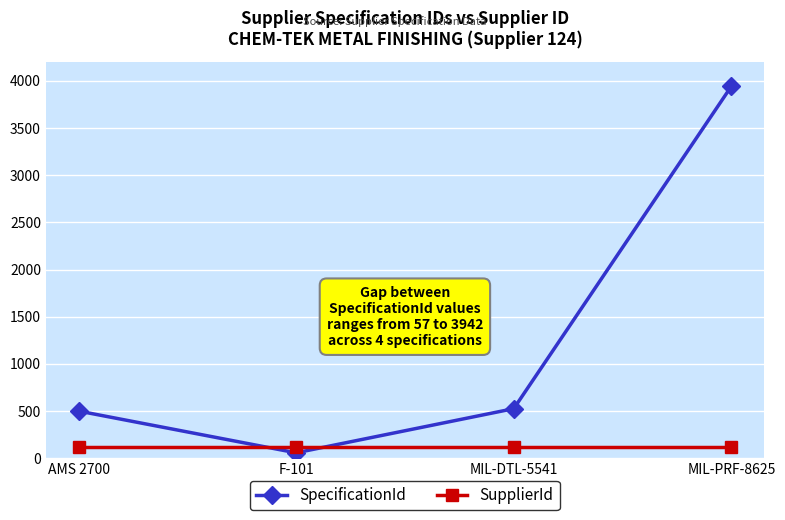

What is the total value across all series at F-101?

181